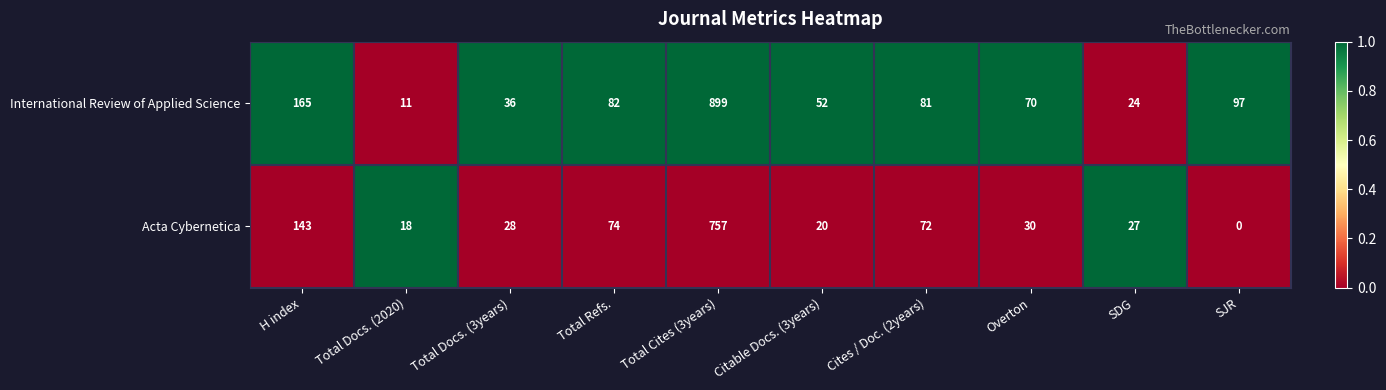

Is it true that Acta Cybernetica equals 1053 at Total Cites (3years)?

False